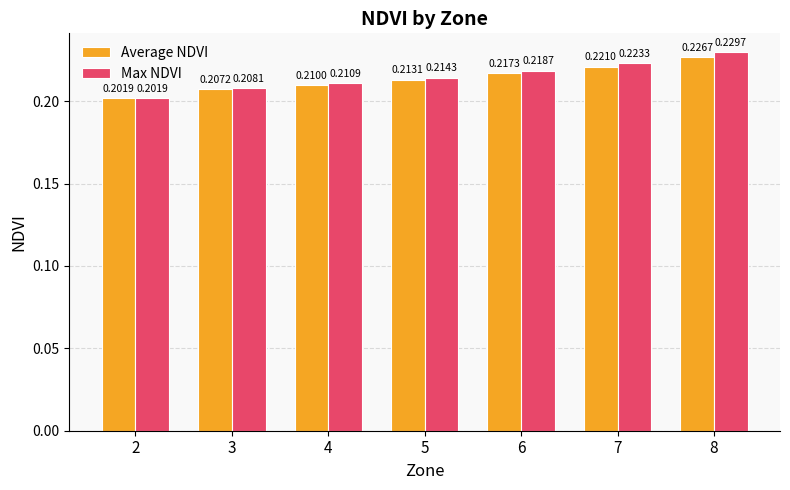

Which series has the largest range (max minus min)?

Max NDVI